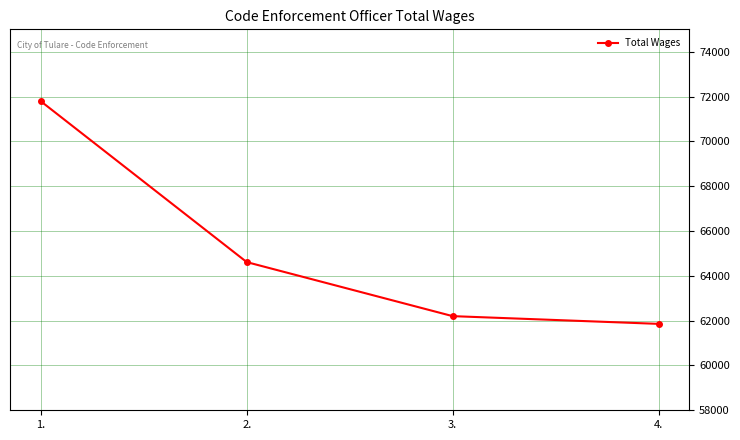

Between 1. and 2., which is larger?

1.